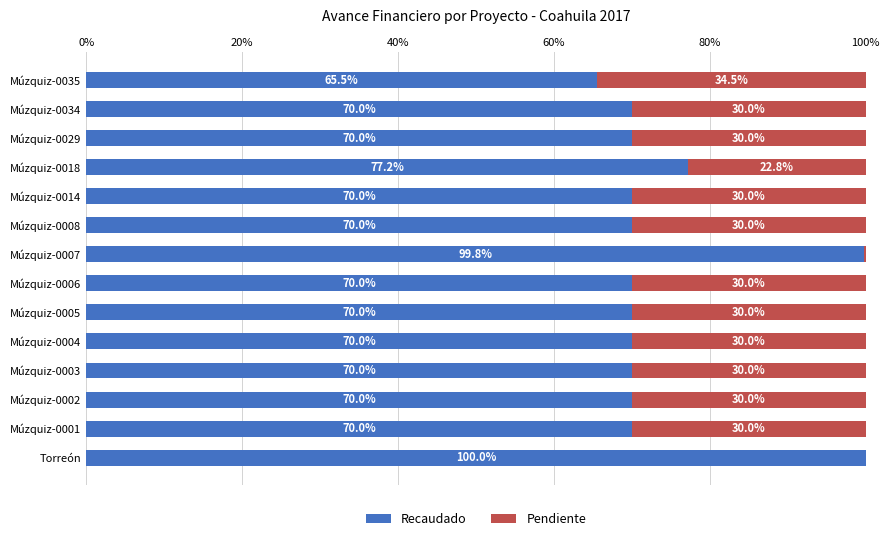

What is the total value across all series at Múzquiz-0004?

100.0